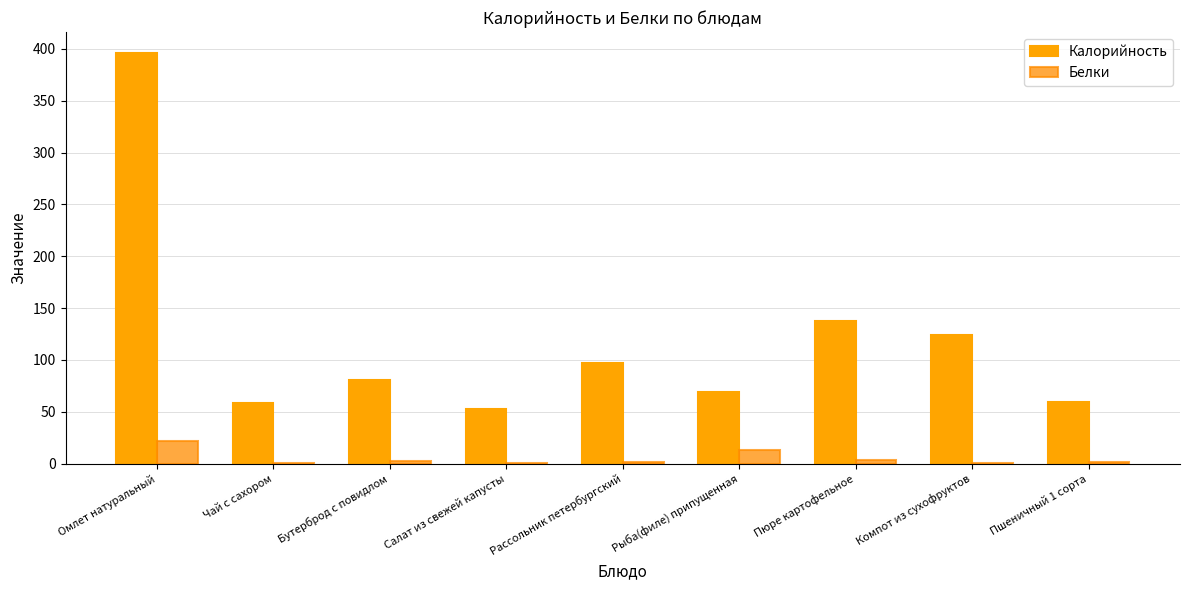

How many categories are shown in the chart?

9